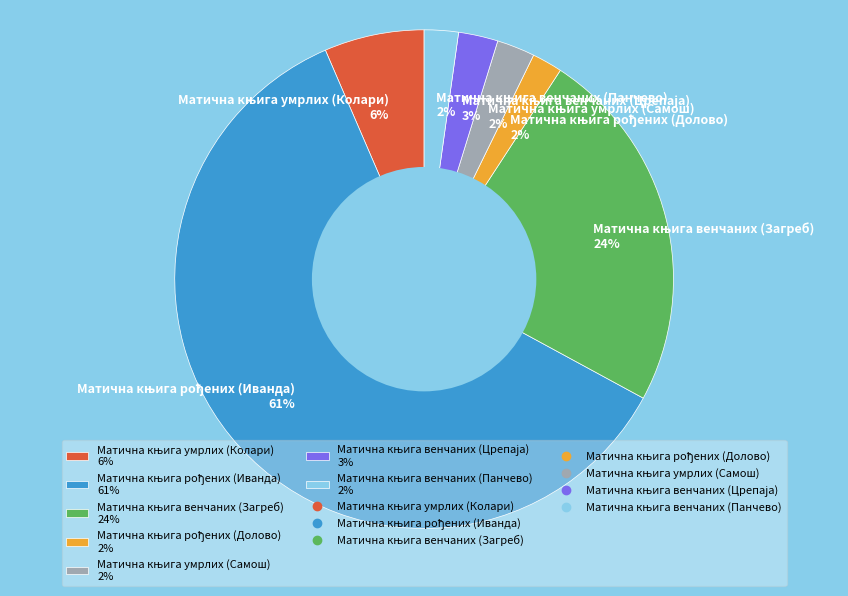

Is there any slice that represents more than half of the pie?

Yes